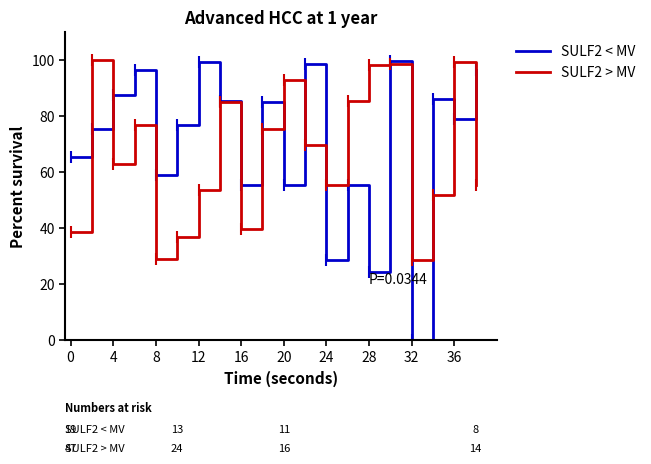

Does the chart have visible grid lines?

No